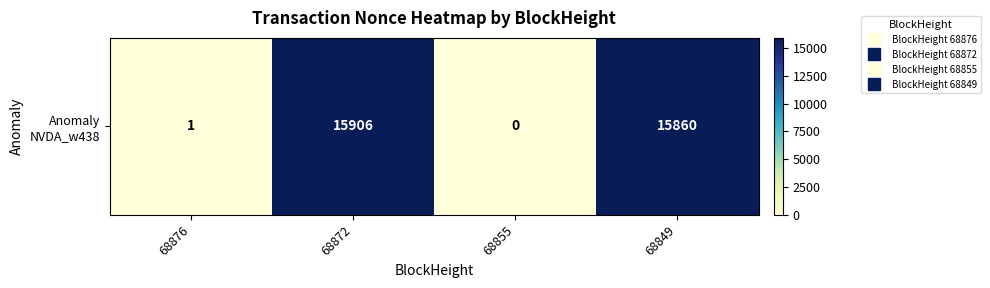

The chart shows a value of 0 at 68855. True or false?

True